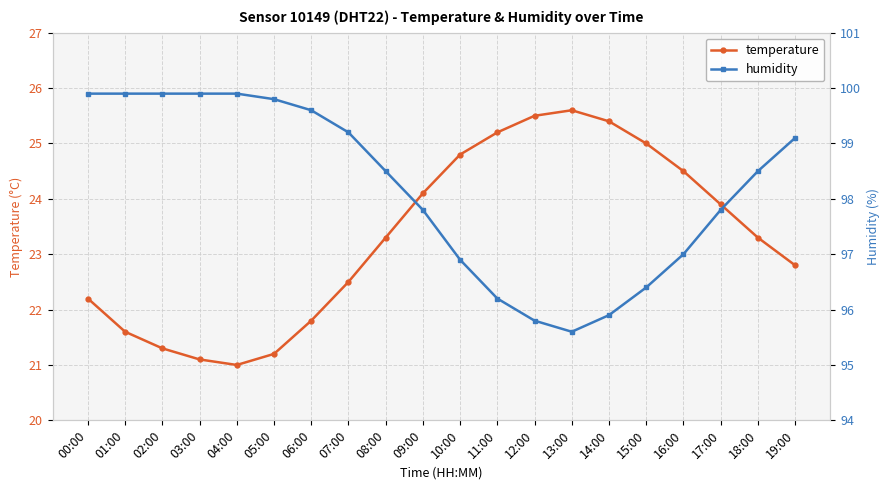

Reading left to right, list all the values displayed in this chart.

temperature: 22.2	21.6	21.3	21.1	21.0	21.2	21.8	22.5	23.3	24.1	24.8	25.2	25.5	25.6	25.4	25.0	24.5	23.9	23.3	22.8
humidity: 99.9	99.9	99.9	99.9	99.9	99.8	99.6	99.2	98.5	97.8	96.9	96.2	95.8	95.6	95.9	96.4	97.0	97.8	98.5	99.1